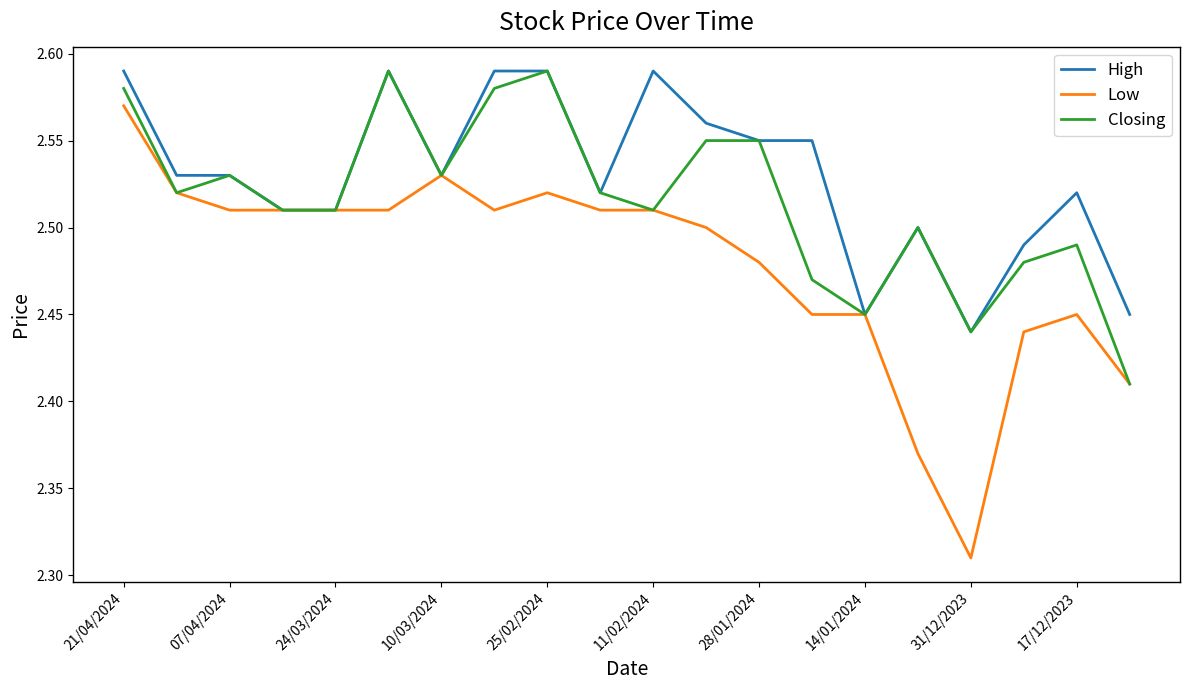

Rank the series by their average value, from highest to lowest.

High, Closing, Low